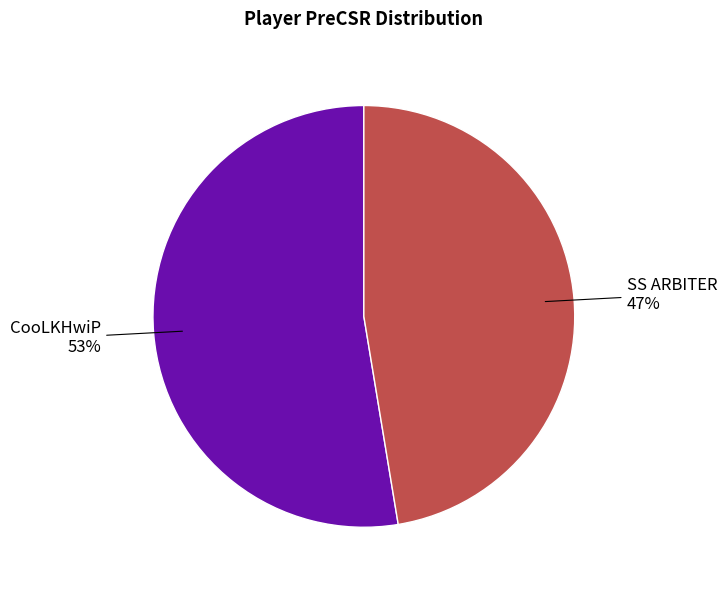

Approximately how many times larger is the value at SS ARBITER compared to CooLKHwiP?

0.9